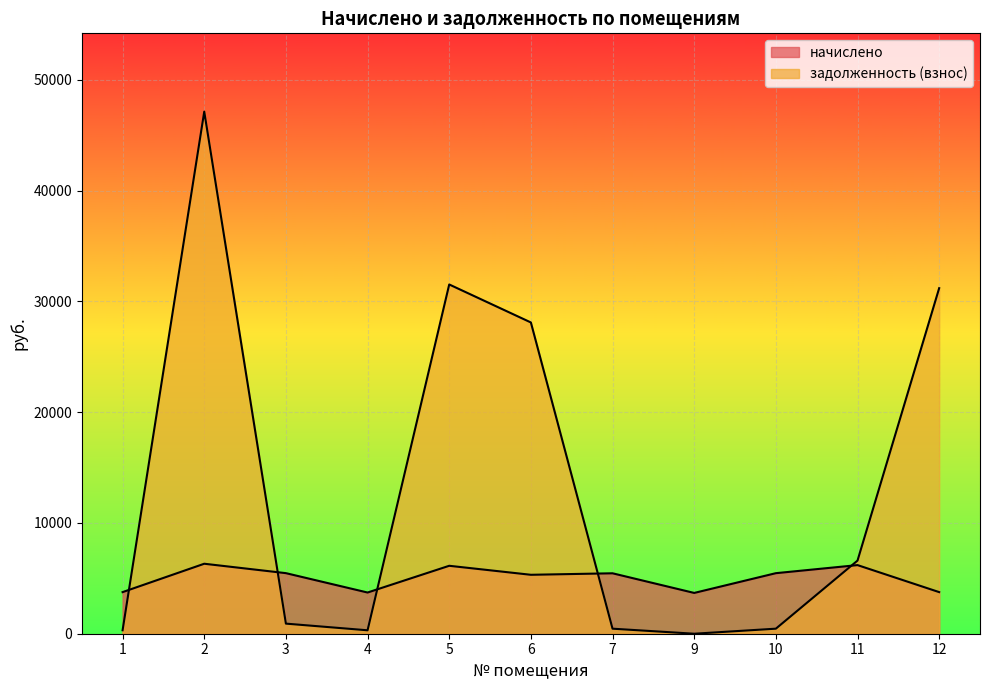

Which series has the largest range (max minus min)?

задолженность (взнос)